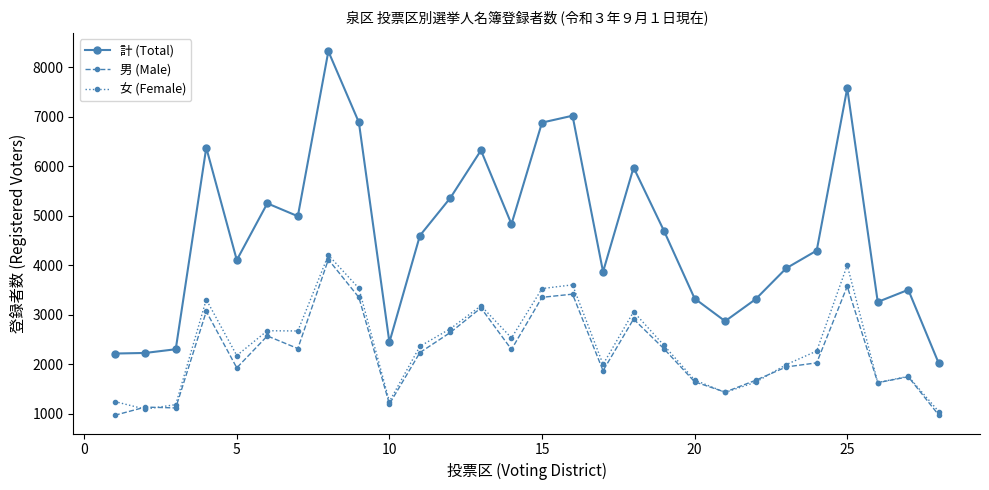

What is the smallest value displayed?

970